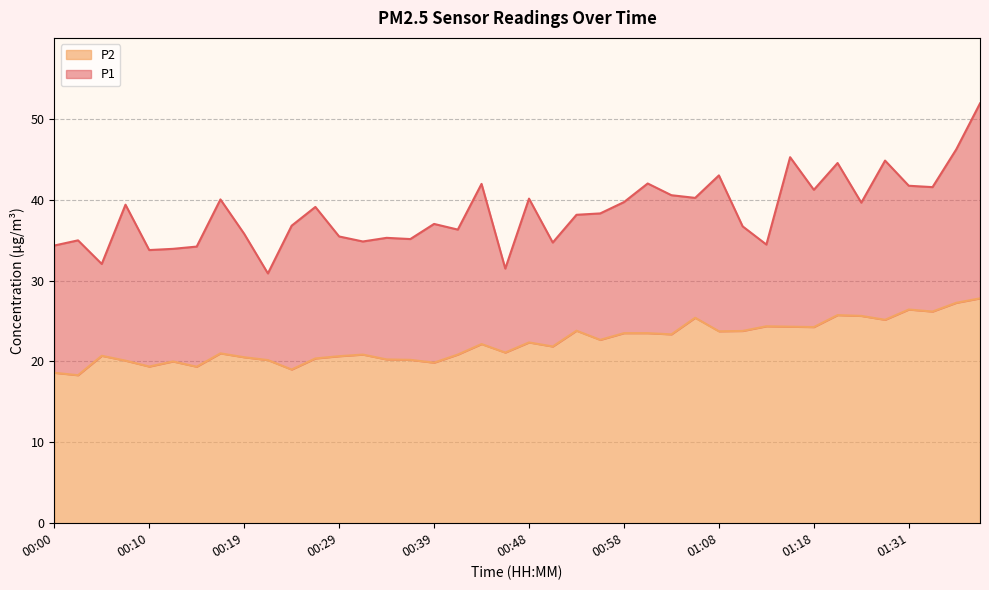

What is the label of the 25th point from the right?

00:36